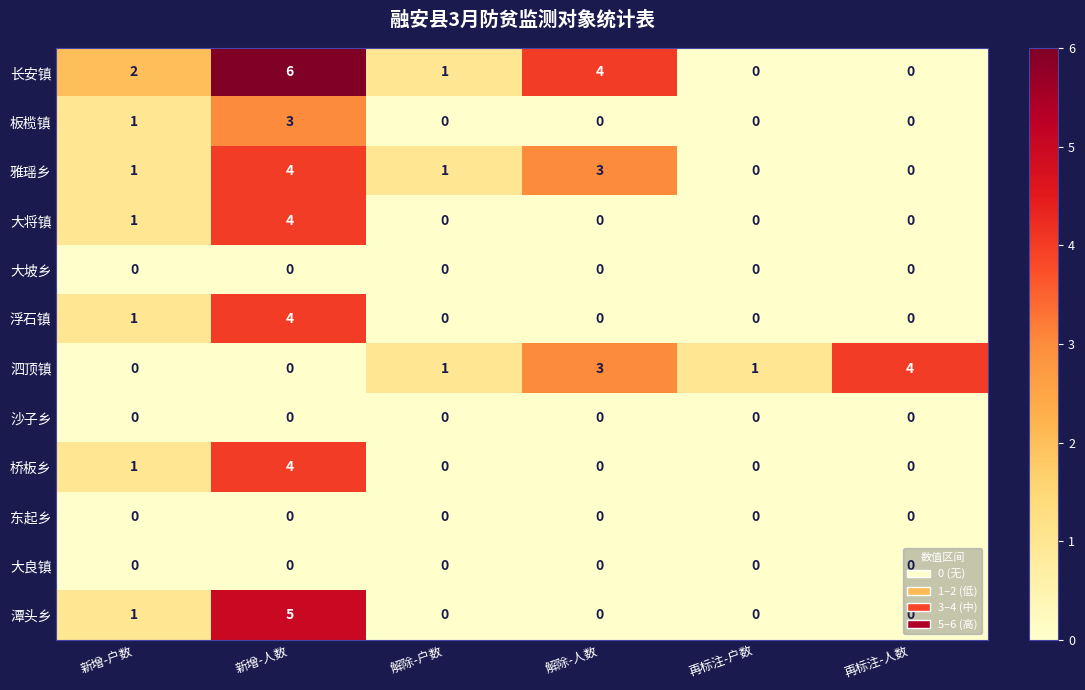

At how many categories does at least one series exceed 3?

3